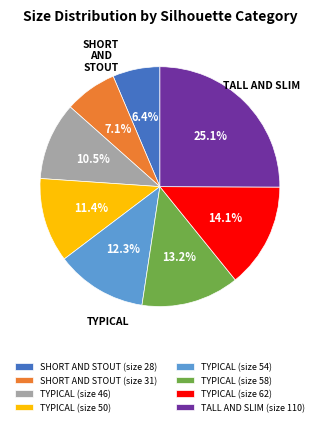

Combined, what portion of the pie is SHORT AND STOUT (size 28) and TYPICAL (size 50)?

17.8%